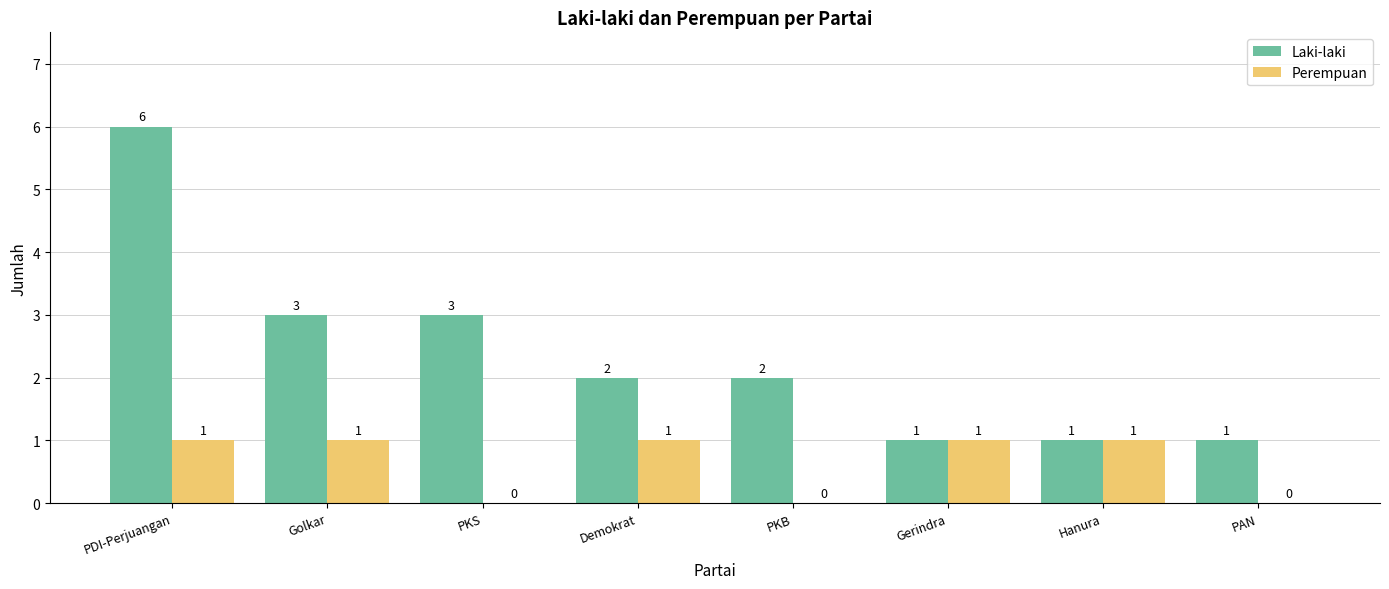

The value of Perempuan at Hanura is 1. True or false?

True